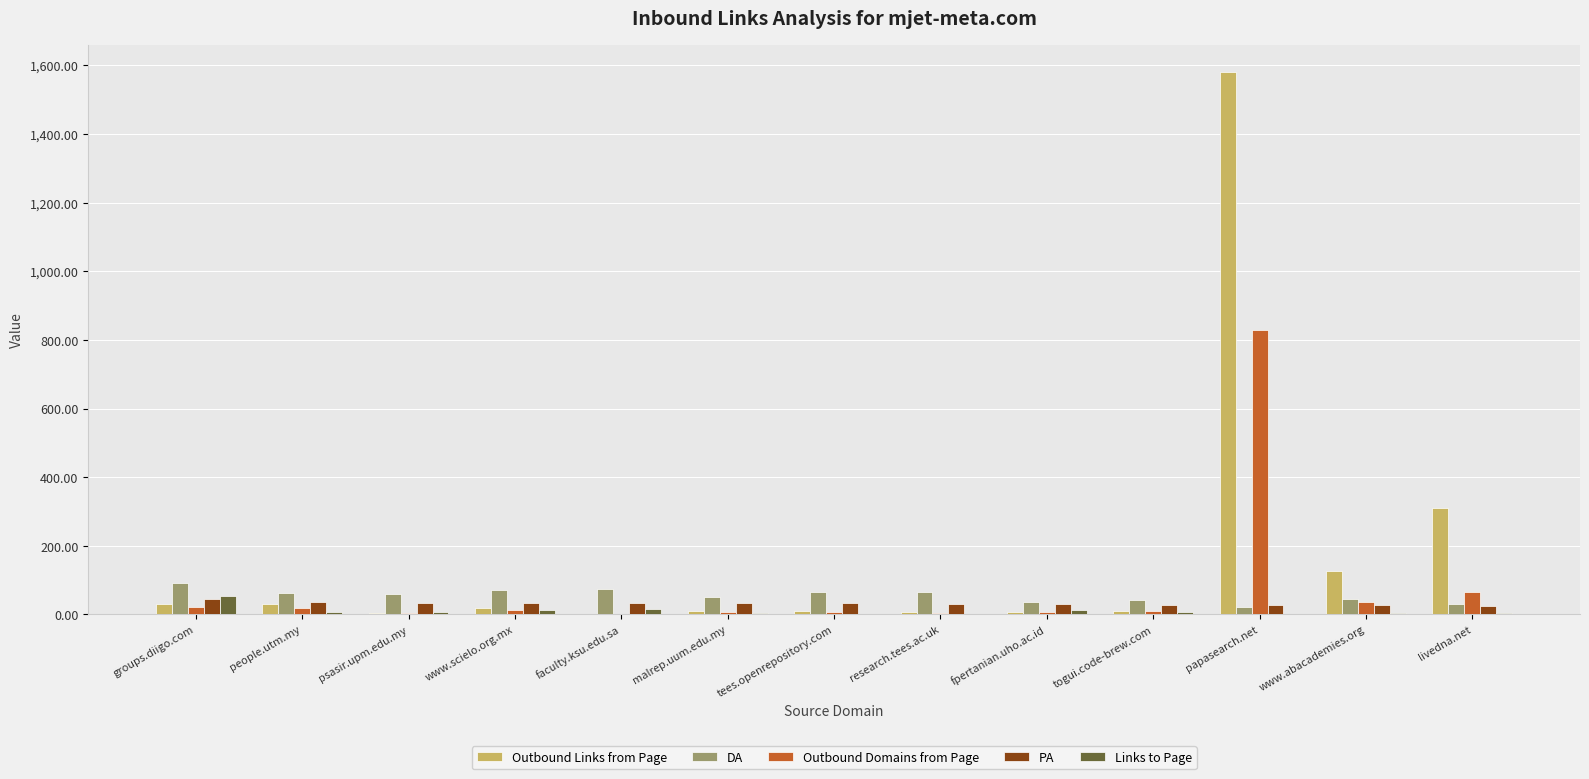

Is the value of Links to Page at fpertanian.uho.ac.id greater than the value of PA at psasir.upm.edu.my?

No